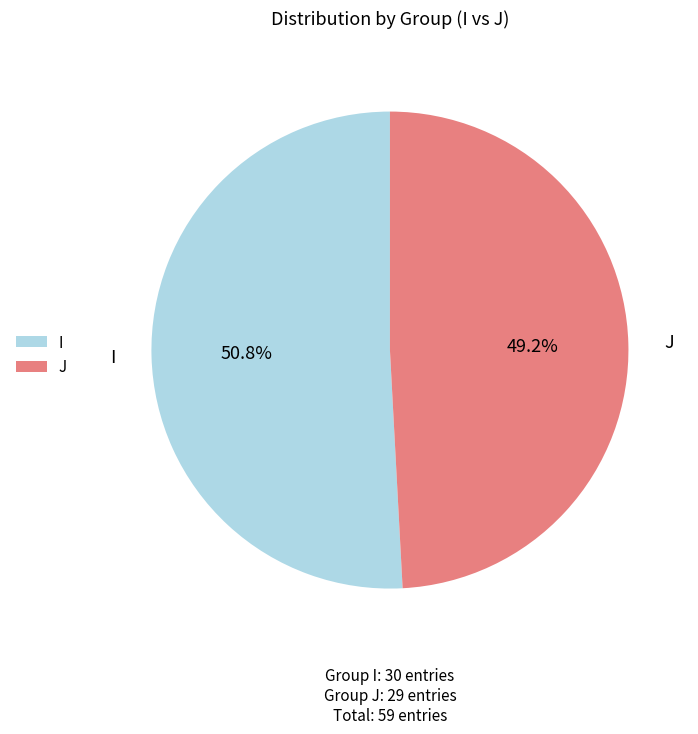

Which slice is the largest?

I